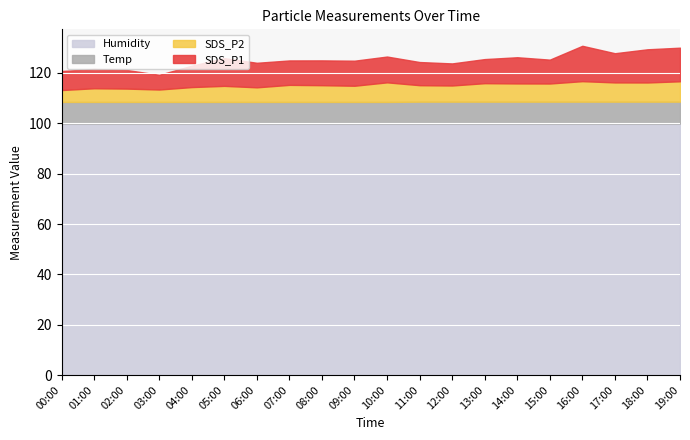

Reading right to left, extract all data points from this chart.

SDS_P1: 13.3	13.2	11.6	14.1	9.5	10.4	9.6	8.8	9.2	10.2	9.9	9.8	9.7	9.8	11.0	8.5	5.8	7.4	7.7	7.5
SDS_P2: 8.1	7.6	7.7	8.2	7.2	7.2	7.3	6.4	6.5	7.8	6.4	6.7	6.8	5.8	6.4	5.9	4.9	5.3	5.4	4.7
Temp: 8.7	8.7	8.7	8.7	8.7	8.7	8.7	8.7	8.7	8.6	8.6	8.6	8.6	8.6	8.6	8.6	8.6	8.6	8.6	8.6
Humidity: 99.9	99.9	99.9	99.9	99.9	99.9	99.9	99.9	99.9	99.9	99.9	99.9	99.9	99.9	99.9	99.9	99.9	99.9	99.9	99.9